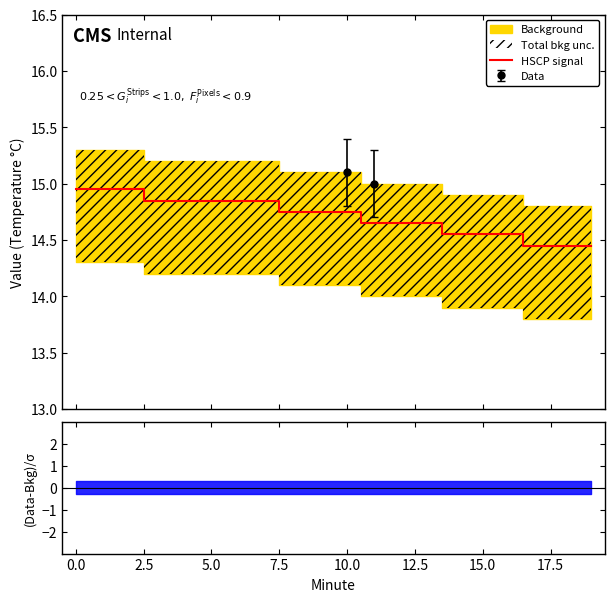

What is the value of the 9th point from the left?

14.8